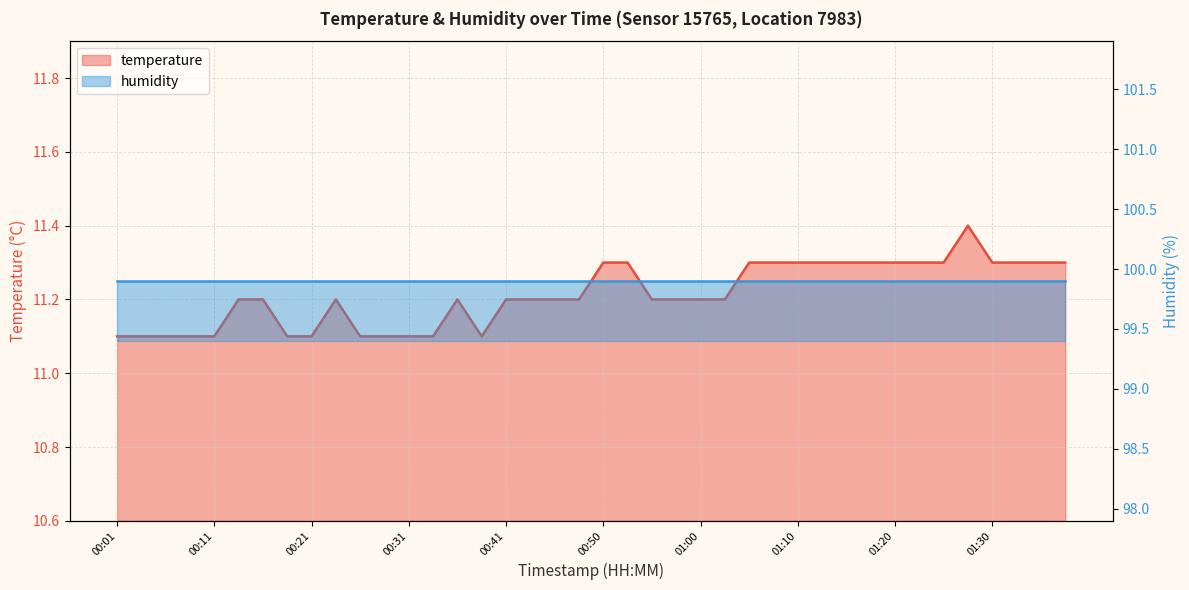

What is the label of the 20th point from the left?

00:48